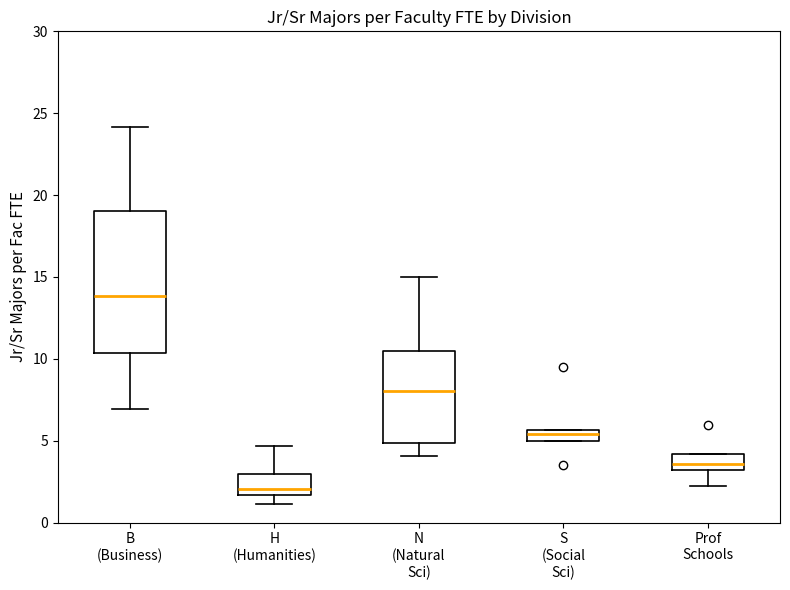

Which box is the tallest, from its lower edge to its upper edge?

B (Business)